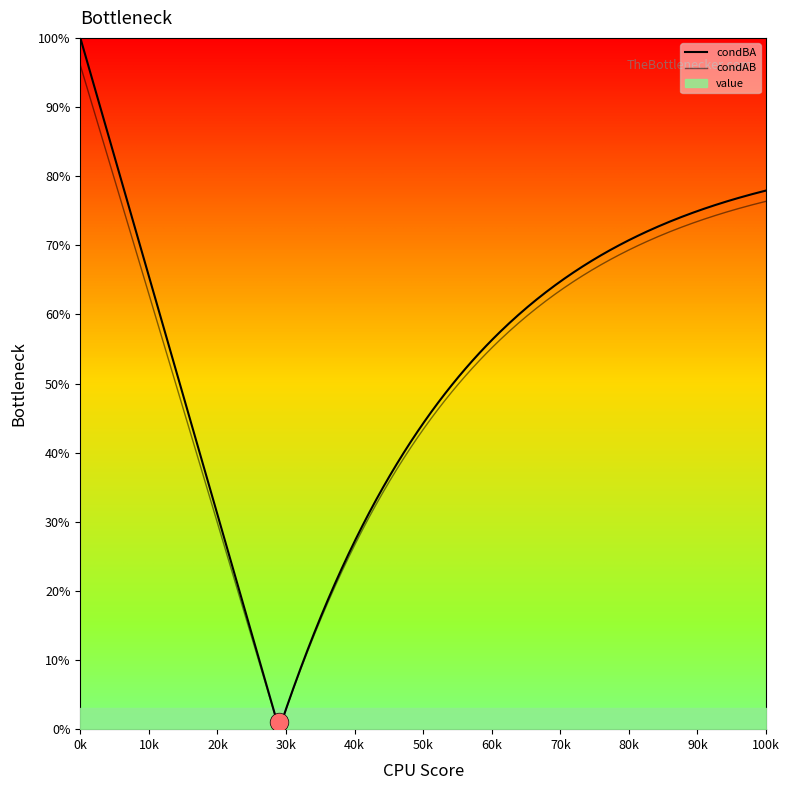

Which series has the largest Y range (max minus min)?

condBA